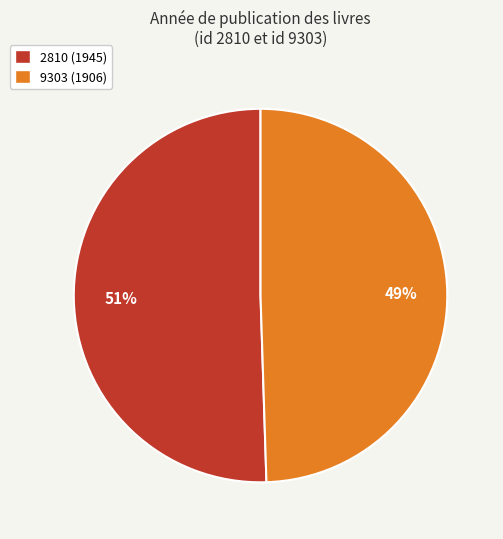

To the nearest percent, what is the average slice percentage?

50%